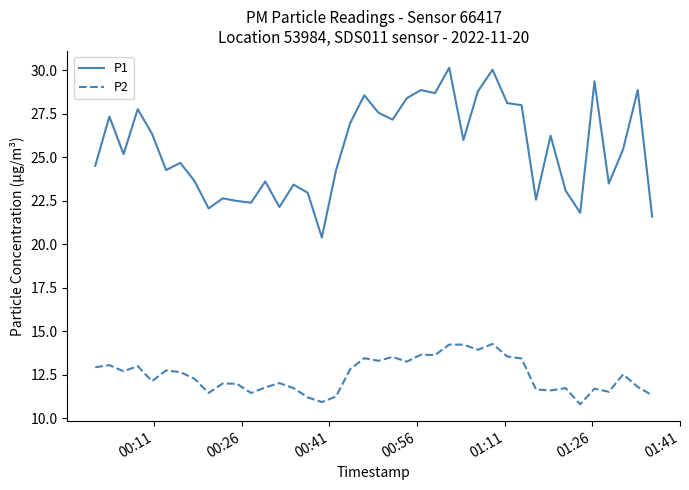

How many distinct data groups are displayed?

2